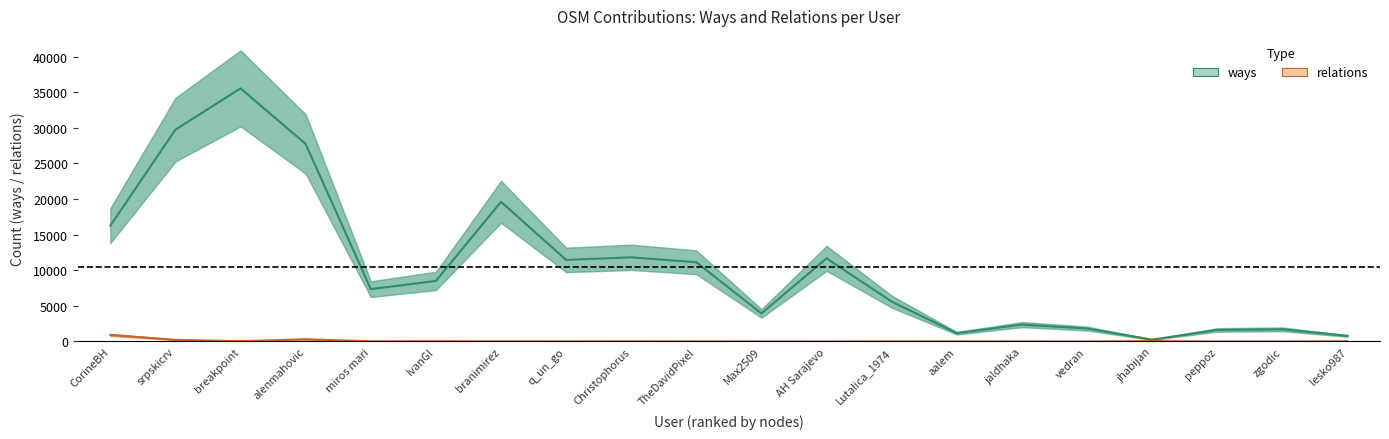

Between branimirez and TheDavidPixel, which is larger?

branimirez